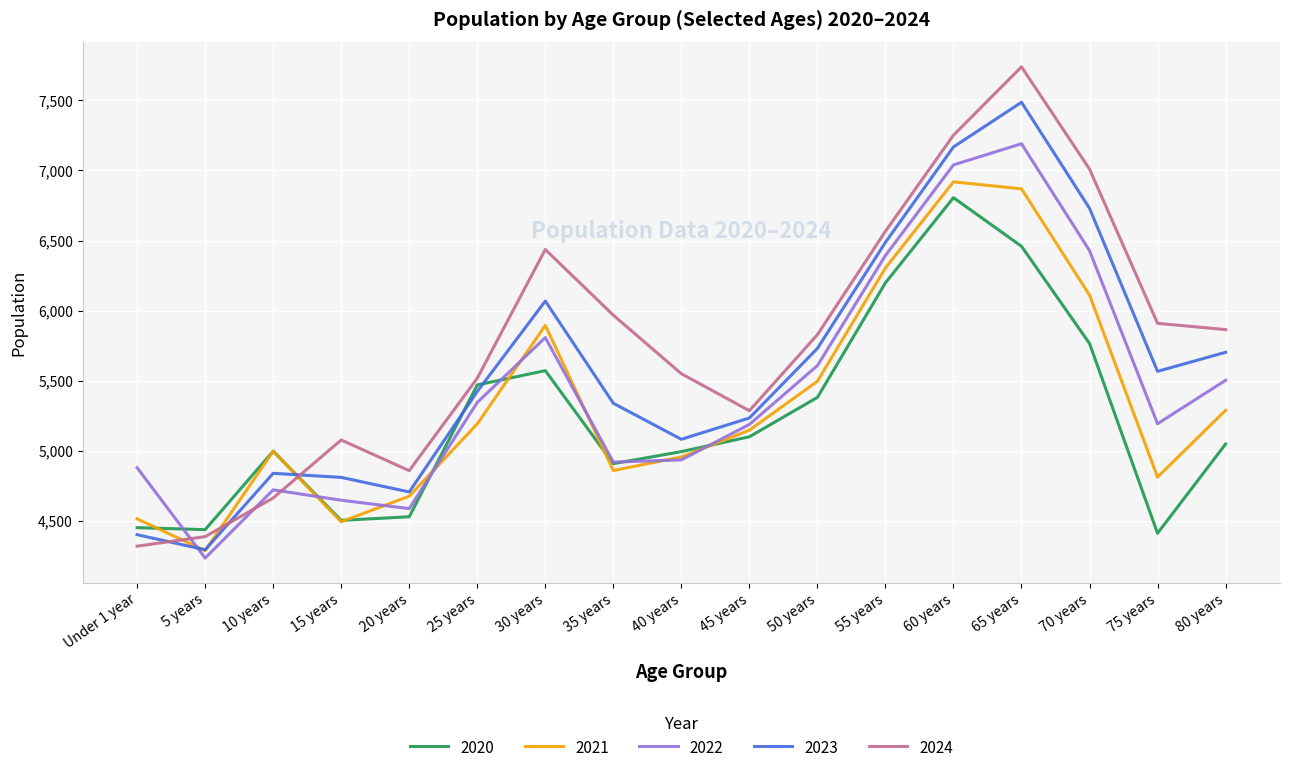

Is it true that 2024 equals 4041 at 35 years?

False